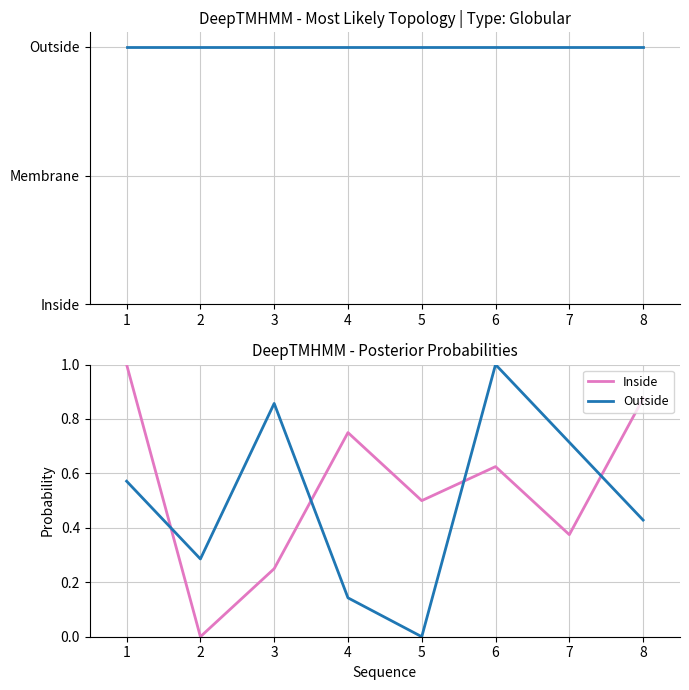

How many times do Inside and Outside cross each other?

4